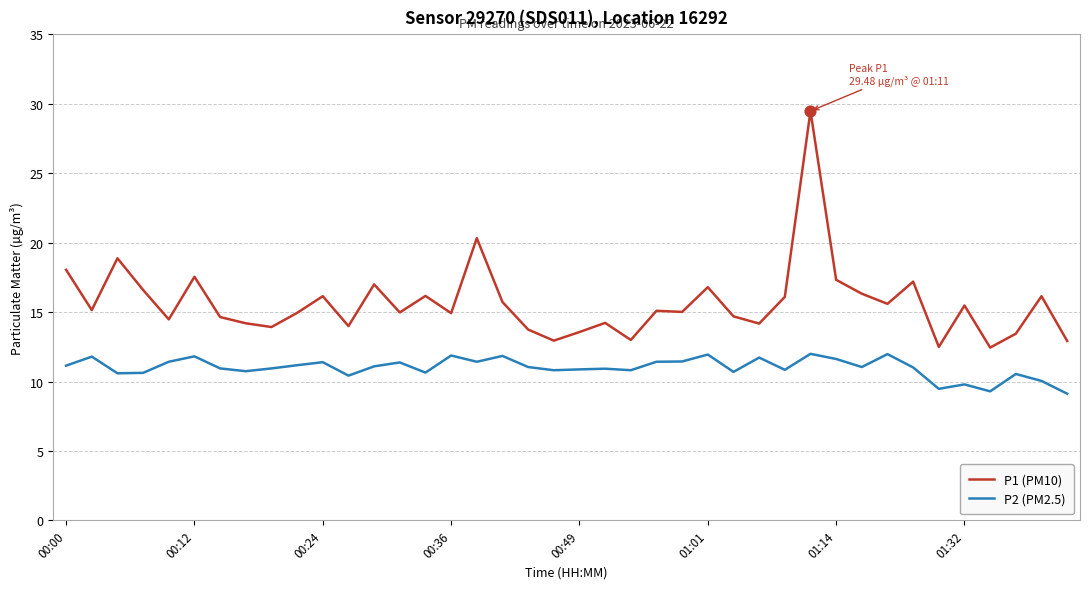

Which series has the largest total across all categories?

P1 (PM10)